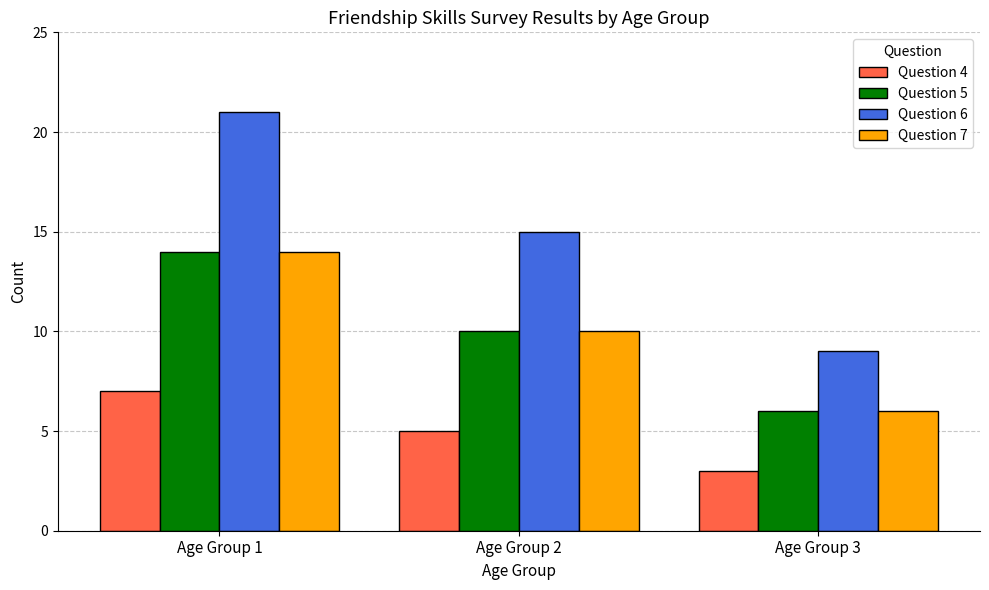

What is the total value across all series at Age Group 2?

40